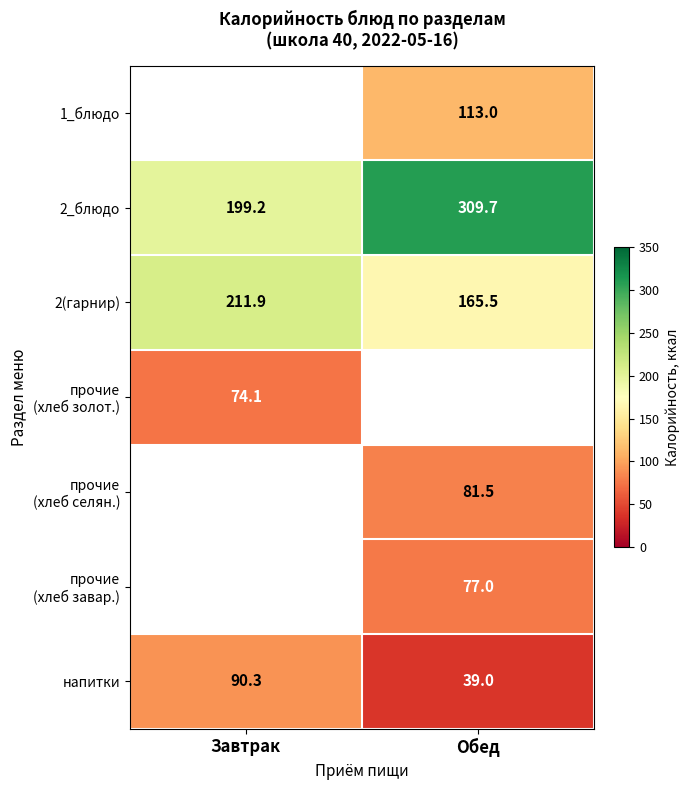

Count the number of categories in the chart.

2